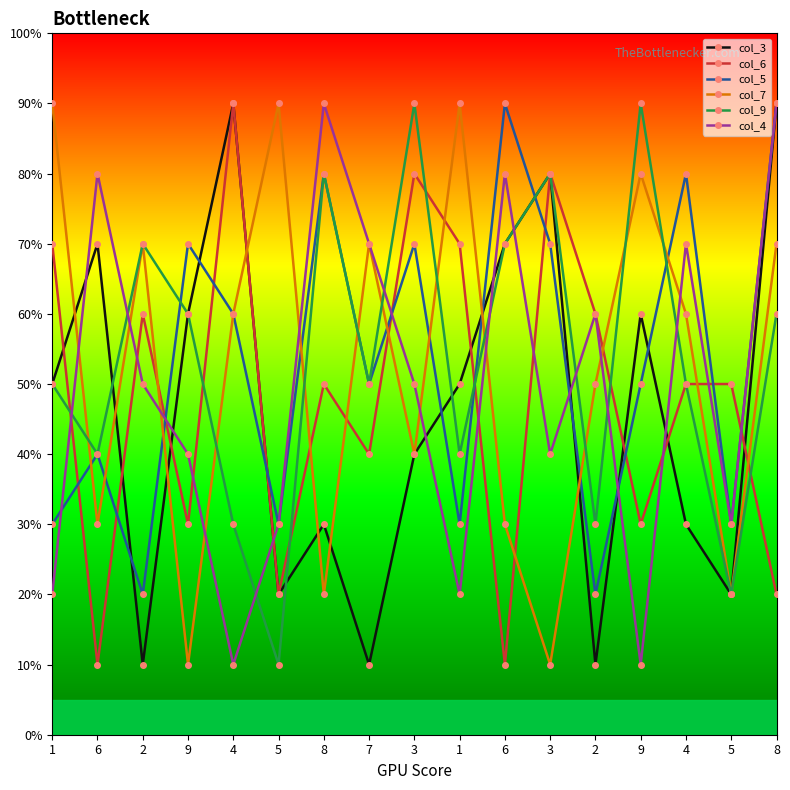

Is this an area chart (filled region under the line)?

No